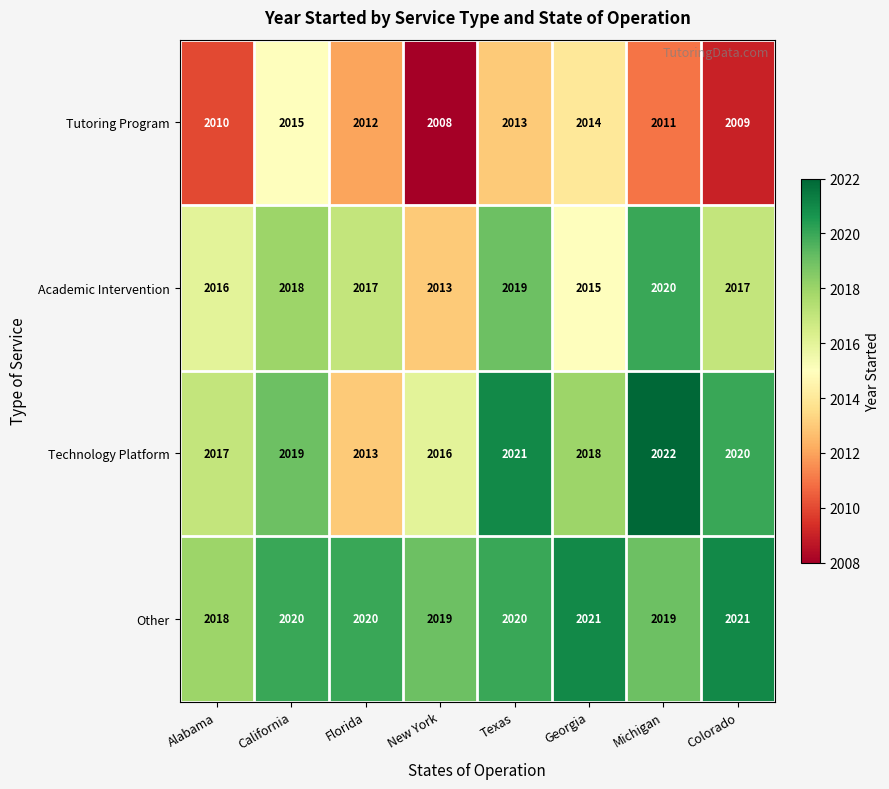

What value does the Academic Intervention series have at New York?

2013